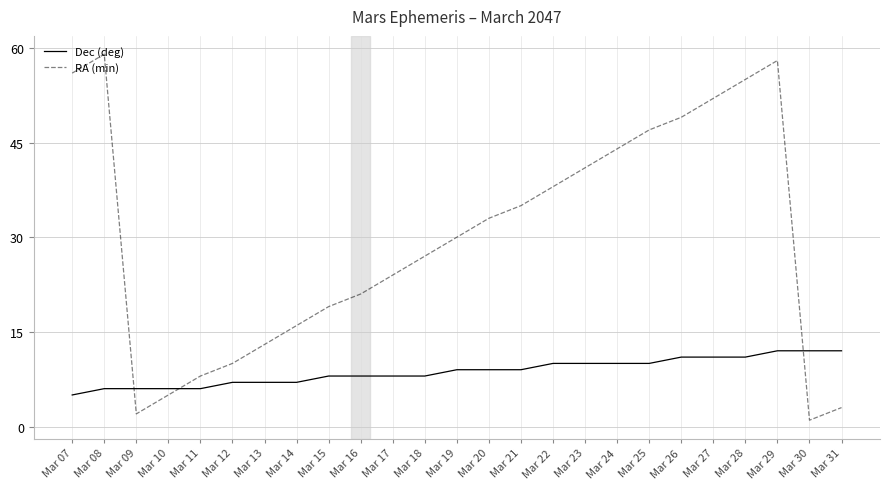

How many series are shown in this chart?

2